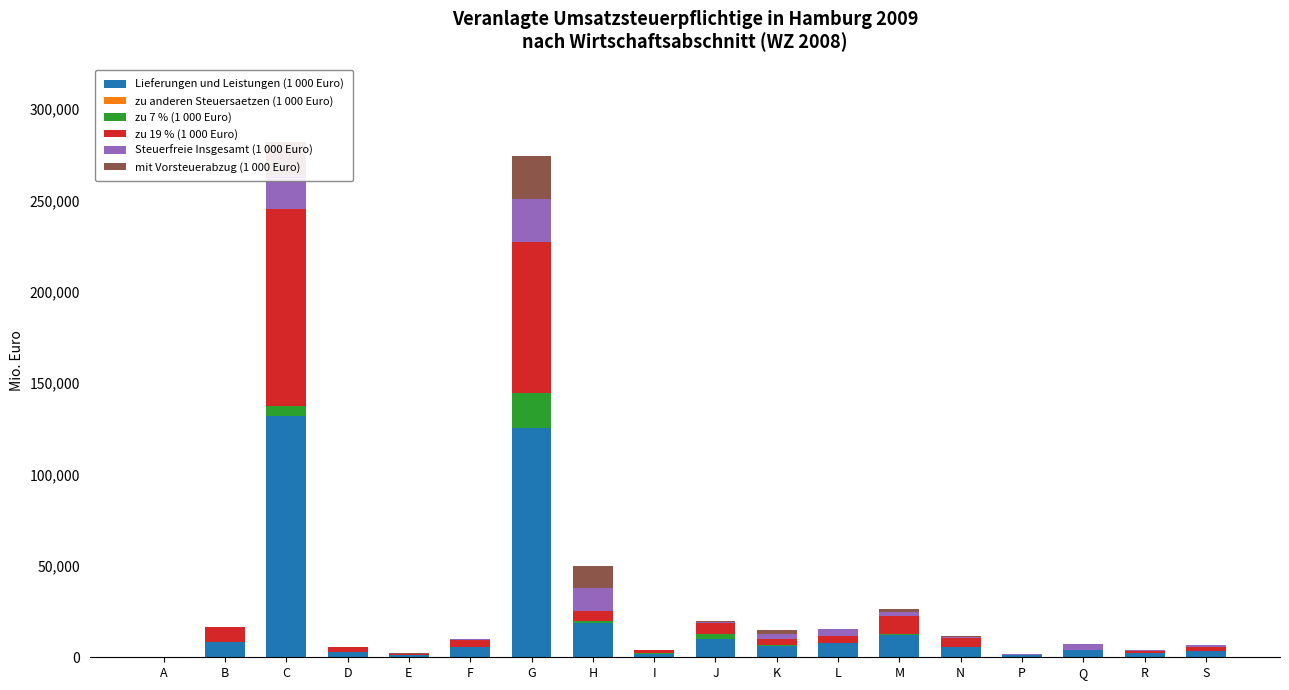

Which category has the highest value in the Lieferungen und Leistungen (1 000 Euro) series?

C